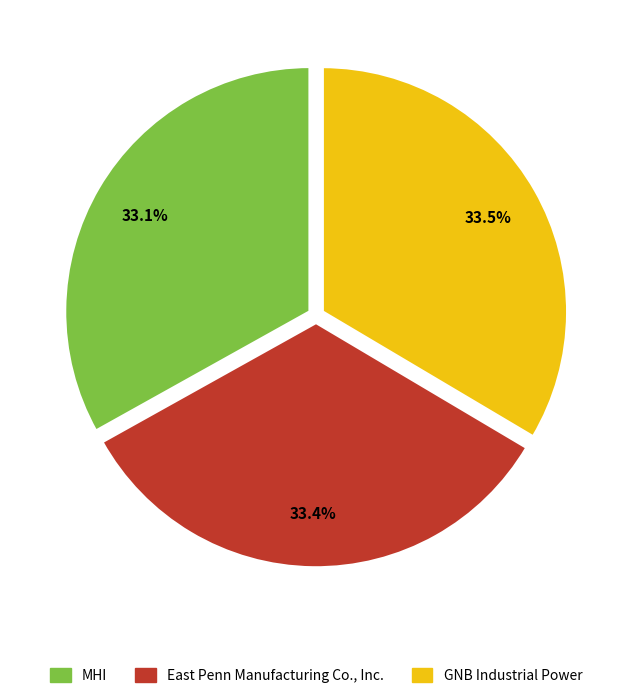

Is there any slice that represents more than half of the pie?

No